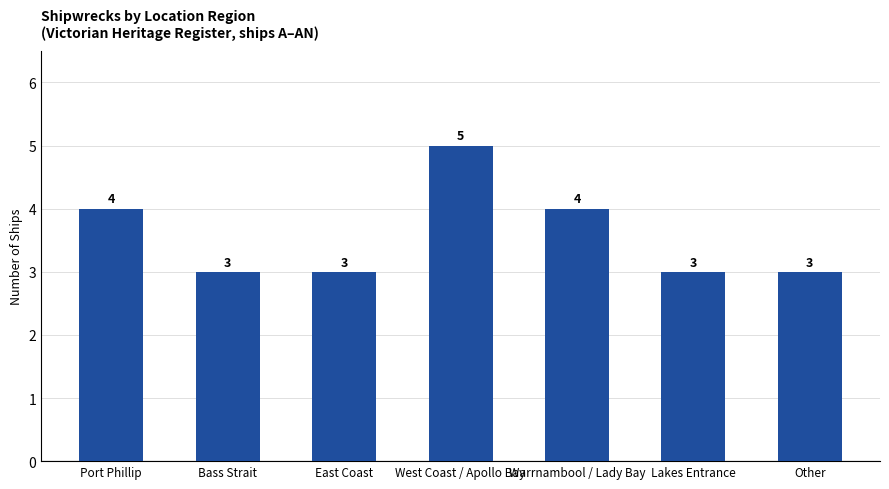

Is it true that the value at East Coast is 3?

True